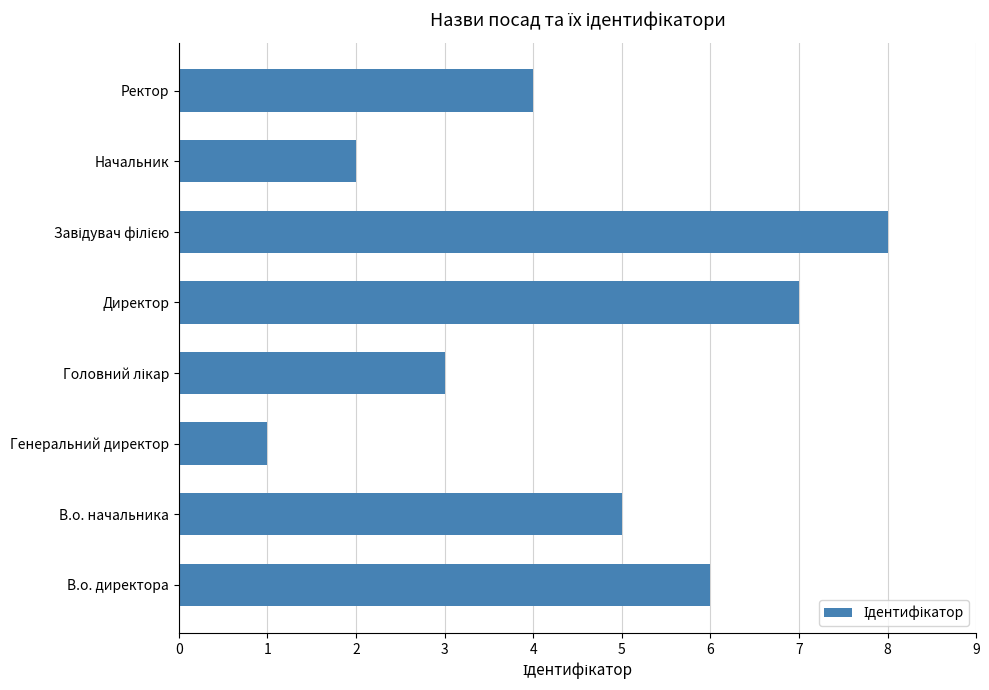

Is it true that the value at Директор is 2?

False